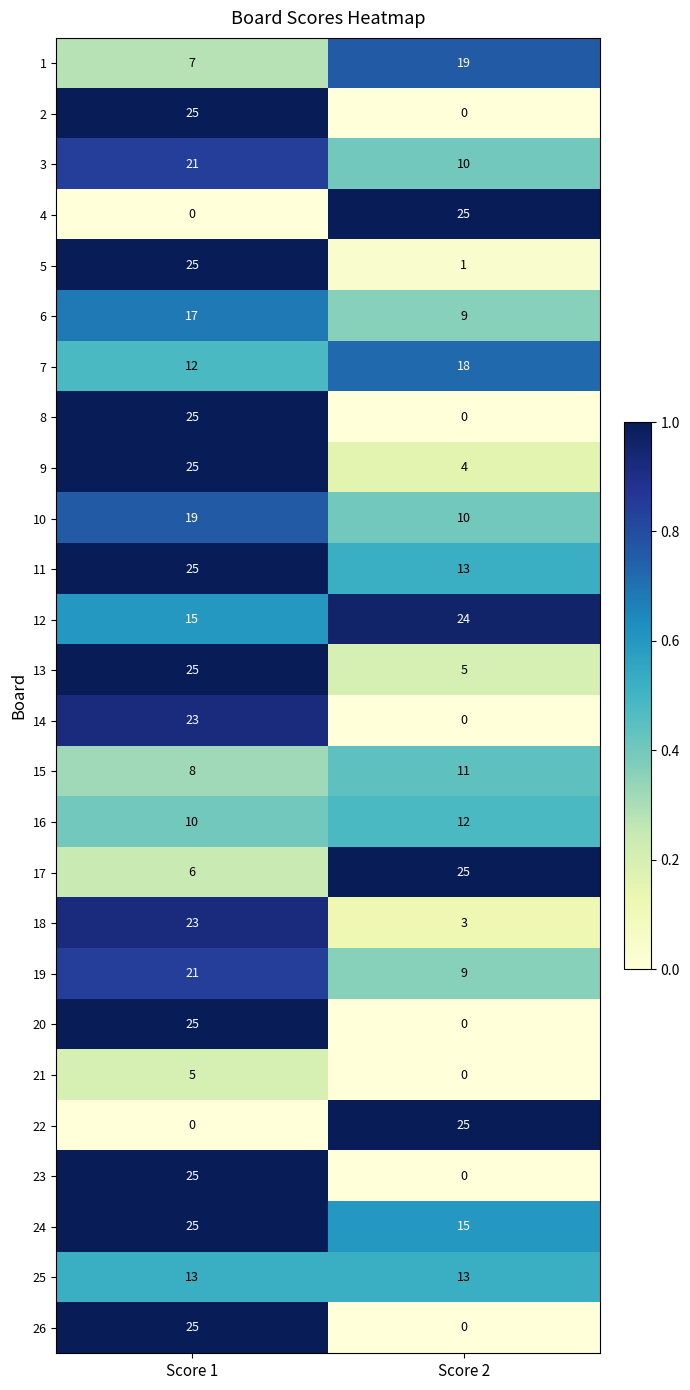

At which label does 2 reach its peak?

Score 1